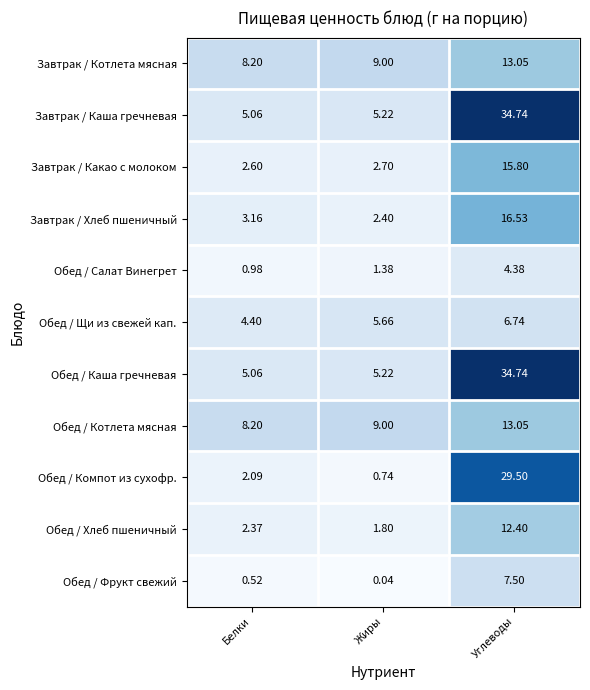

Is the value of Обед / Компот из сухофр. at Жиры greater than the value of Обед / Каша гречневая at Углеводы?

No